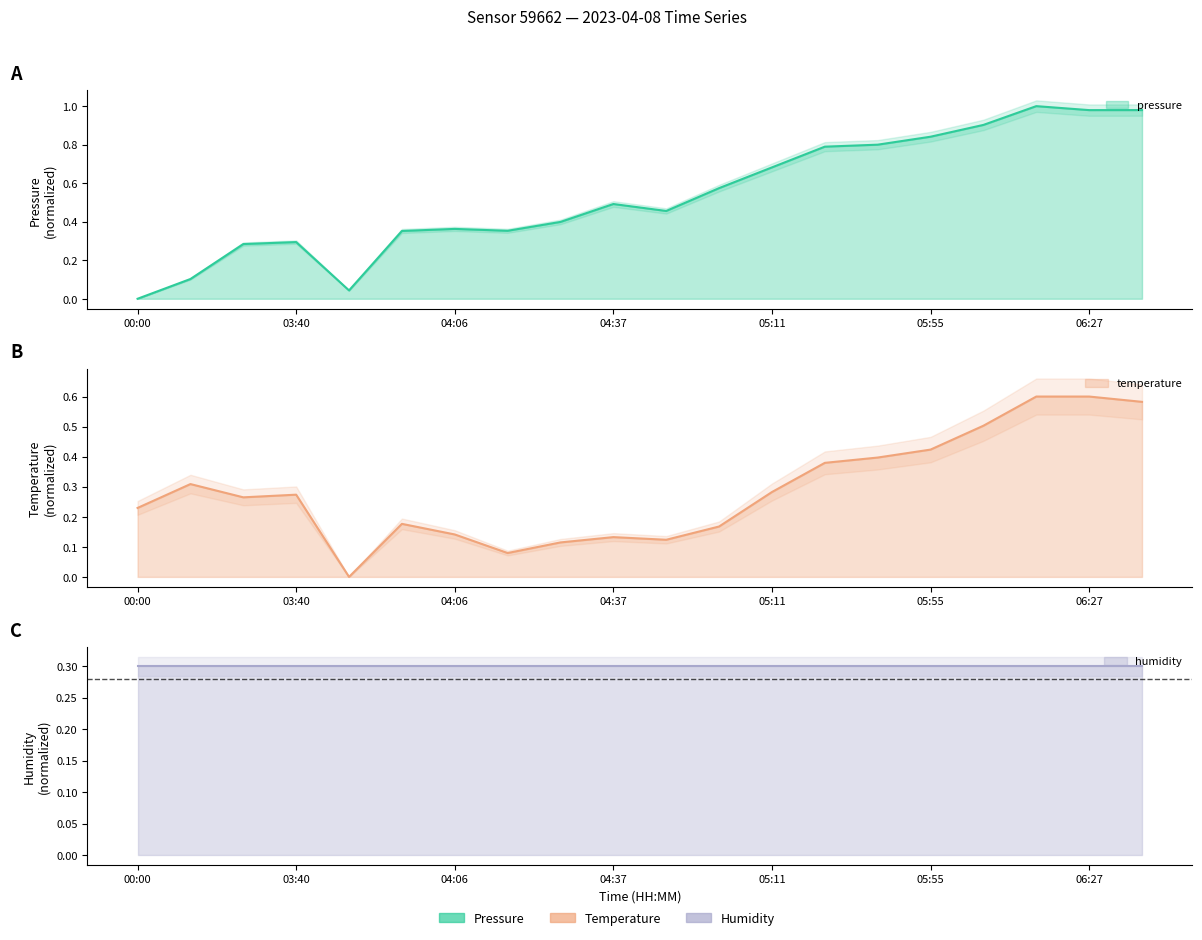

At how many categories does at least one series exceed 0?

20